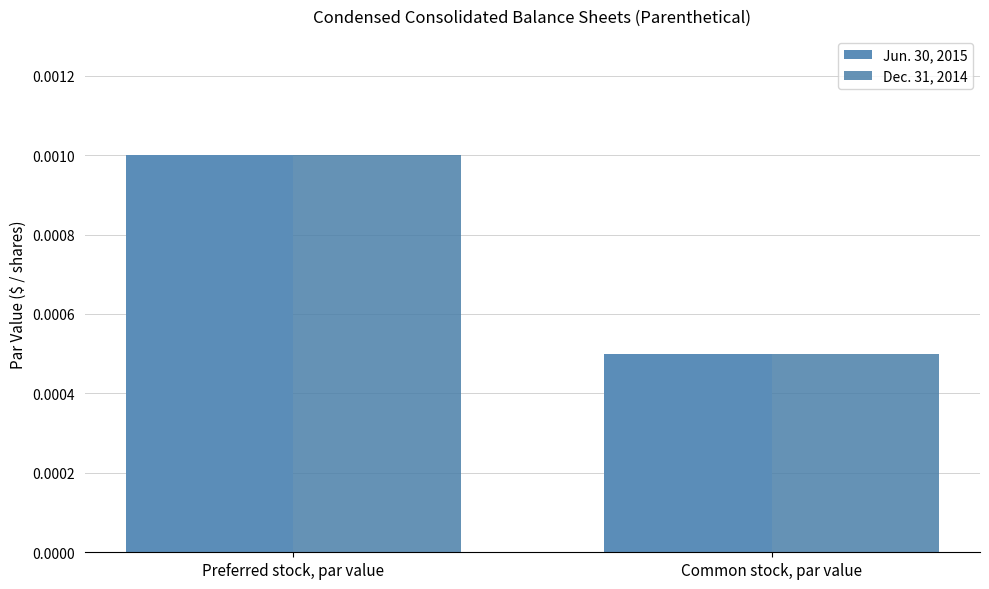

What is the label of the 2nd bar from the right?

Preferred stock, par value